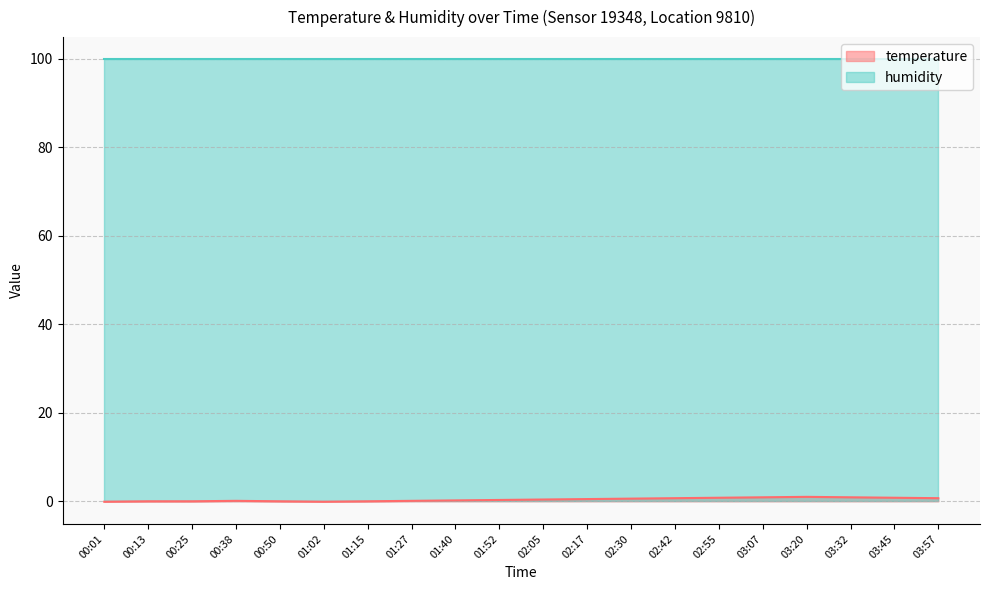

How many interior local valleys (lower than both neighbors) does the data have?

1